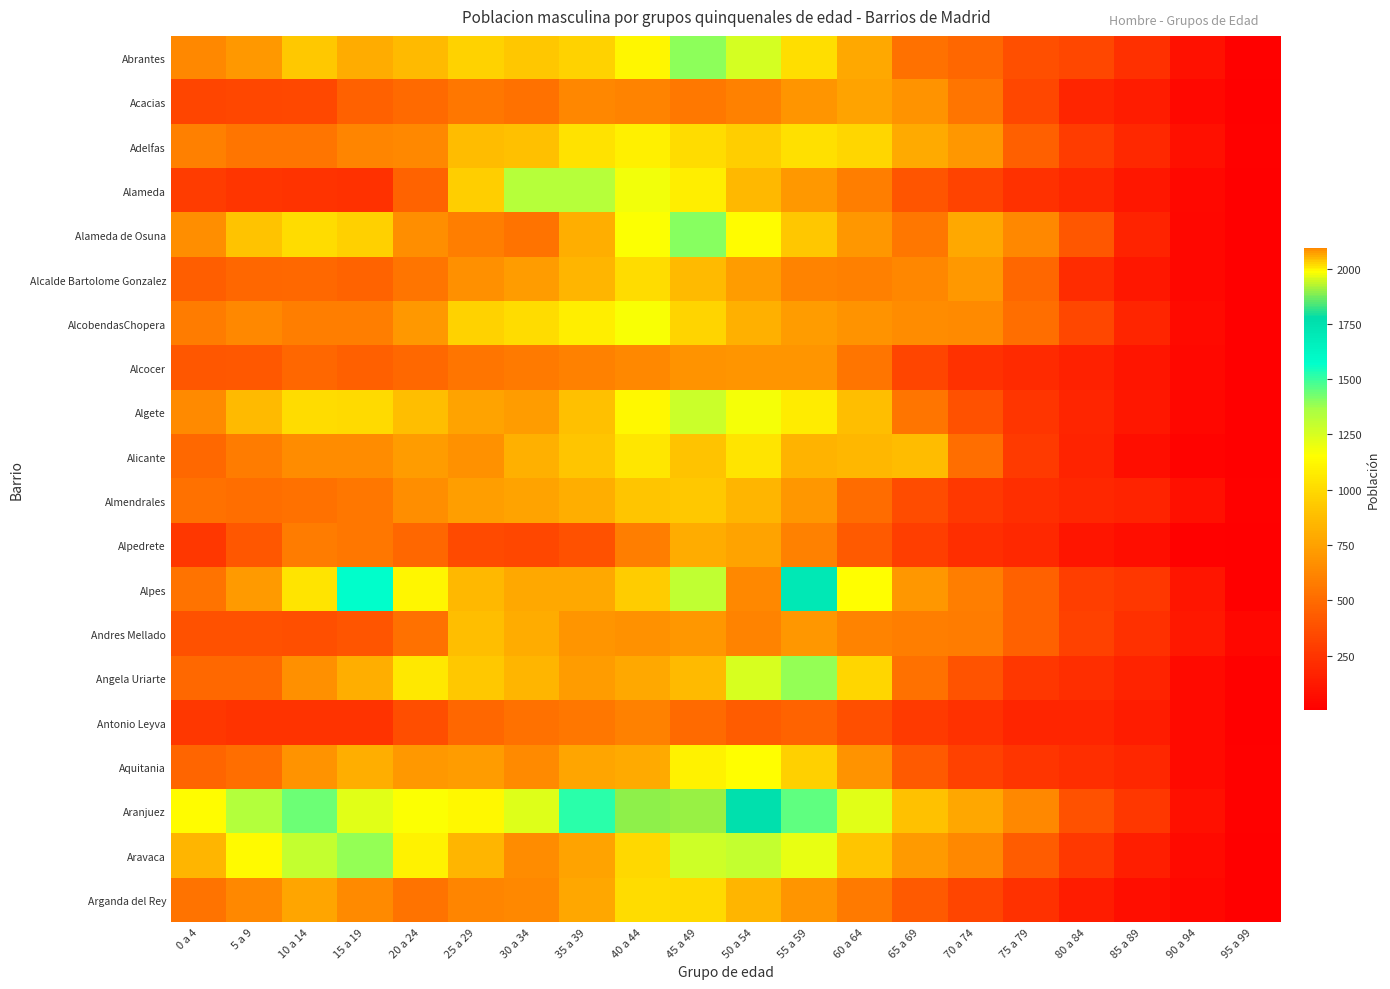

Which has a higher value, 95 a 99 or 10 a 14?

10 a 14